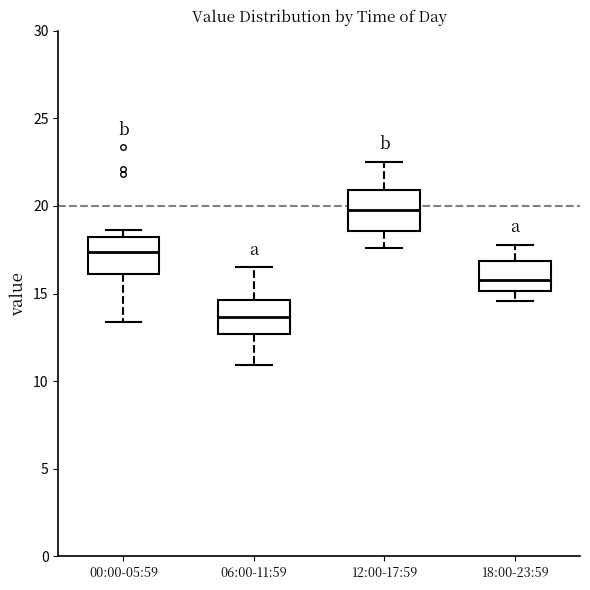

Reading left to right, read every box against the y-axis: the position of its median line, the range the box covers, and the ends of its whiskers. The values are not printed on the chart, so give them approximately, as read against the axis.

00:00-05:59: median 17.5, box 16.0 to 18.0, whiskers 13.5 to 18.5
06:00-11:59: median 13.5, box 12.5 to 14.5, whiskers 11.0 to 16.5
12:00-17:59: median 20.0, box 18.5 to 21.0, whiskers 17.5 to 22.5
18:00-23:59: median 16.0, box 15.0 to 17.0, whiskers 14.5 to 18.0